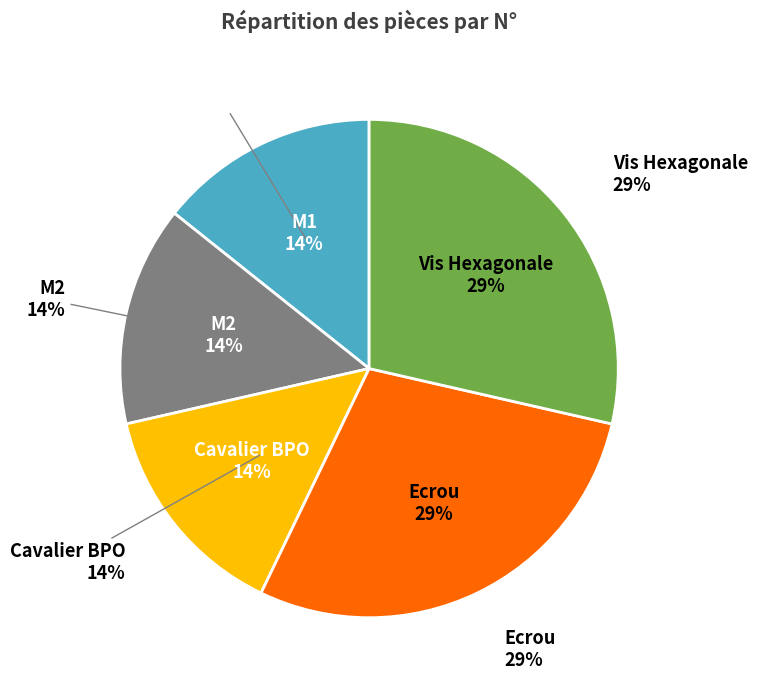

What is the ratio of the value at M1 to the value at M2?

1.0